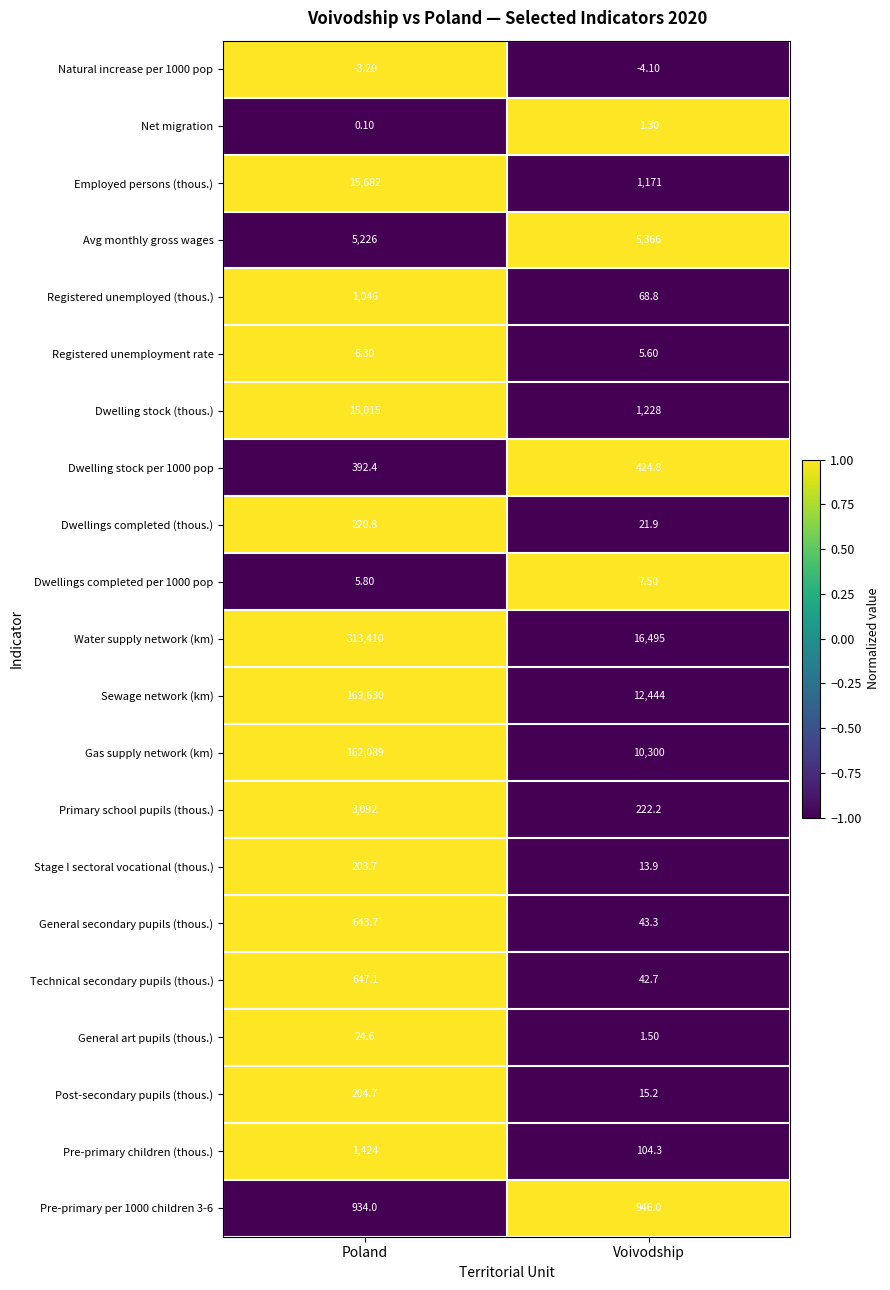

How many distinct data groups are displayed?

21